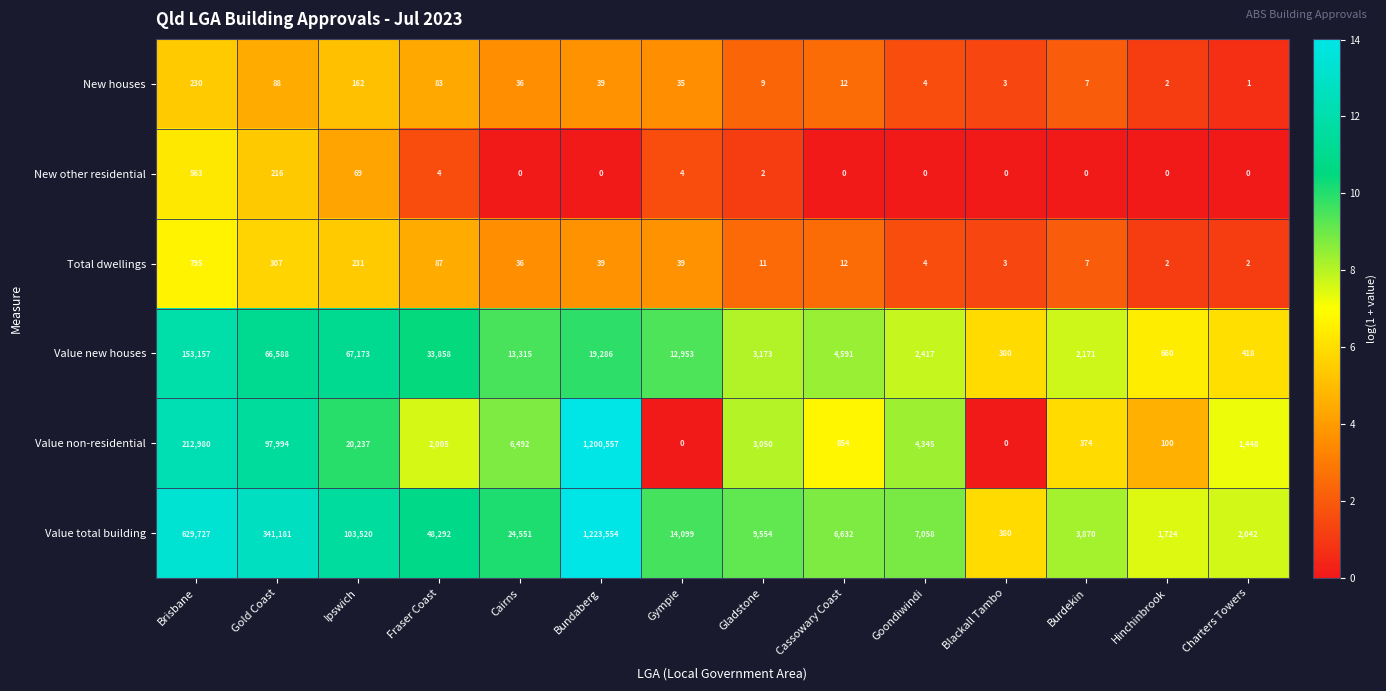

How many data points does each series have?

14